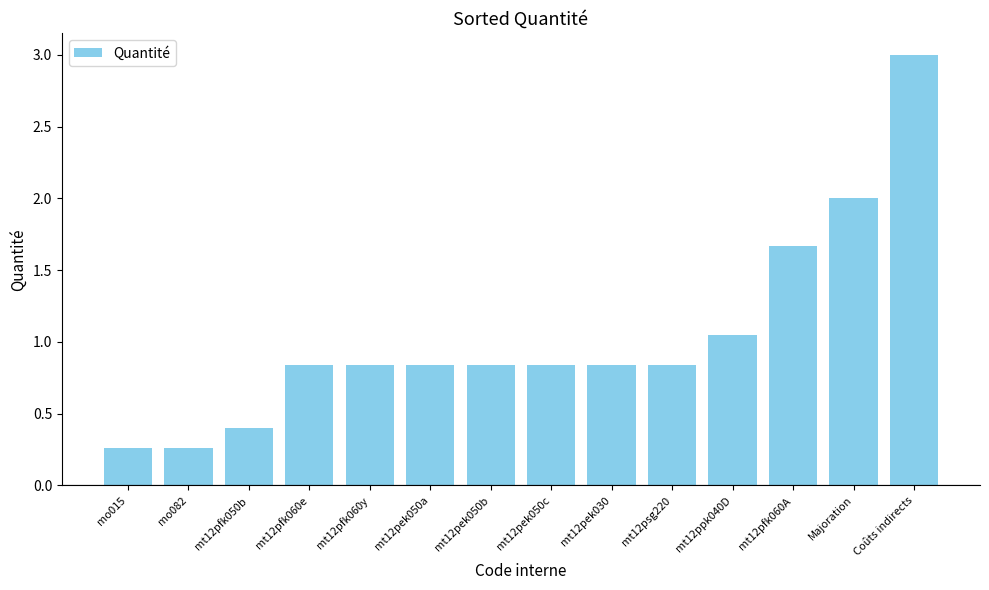

What is the label of the 14th bar from the left?

Coûts indirects